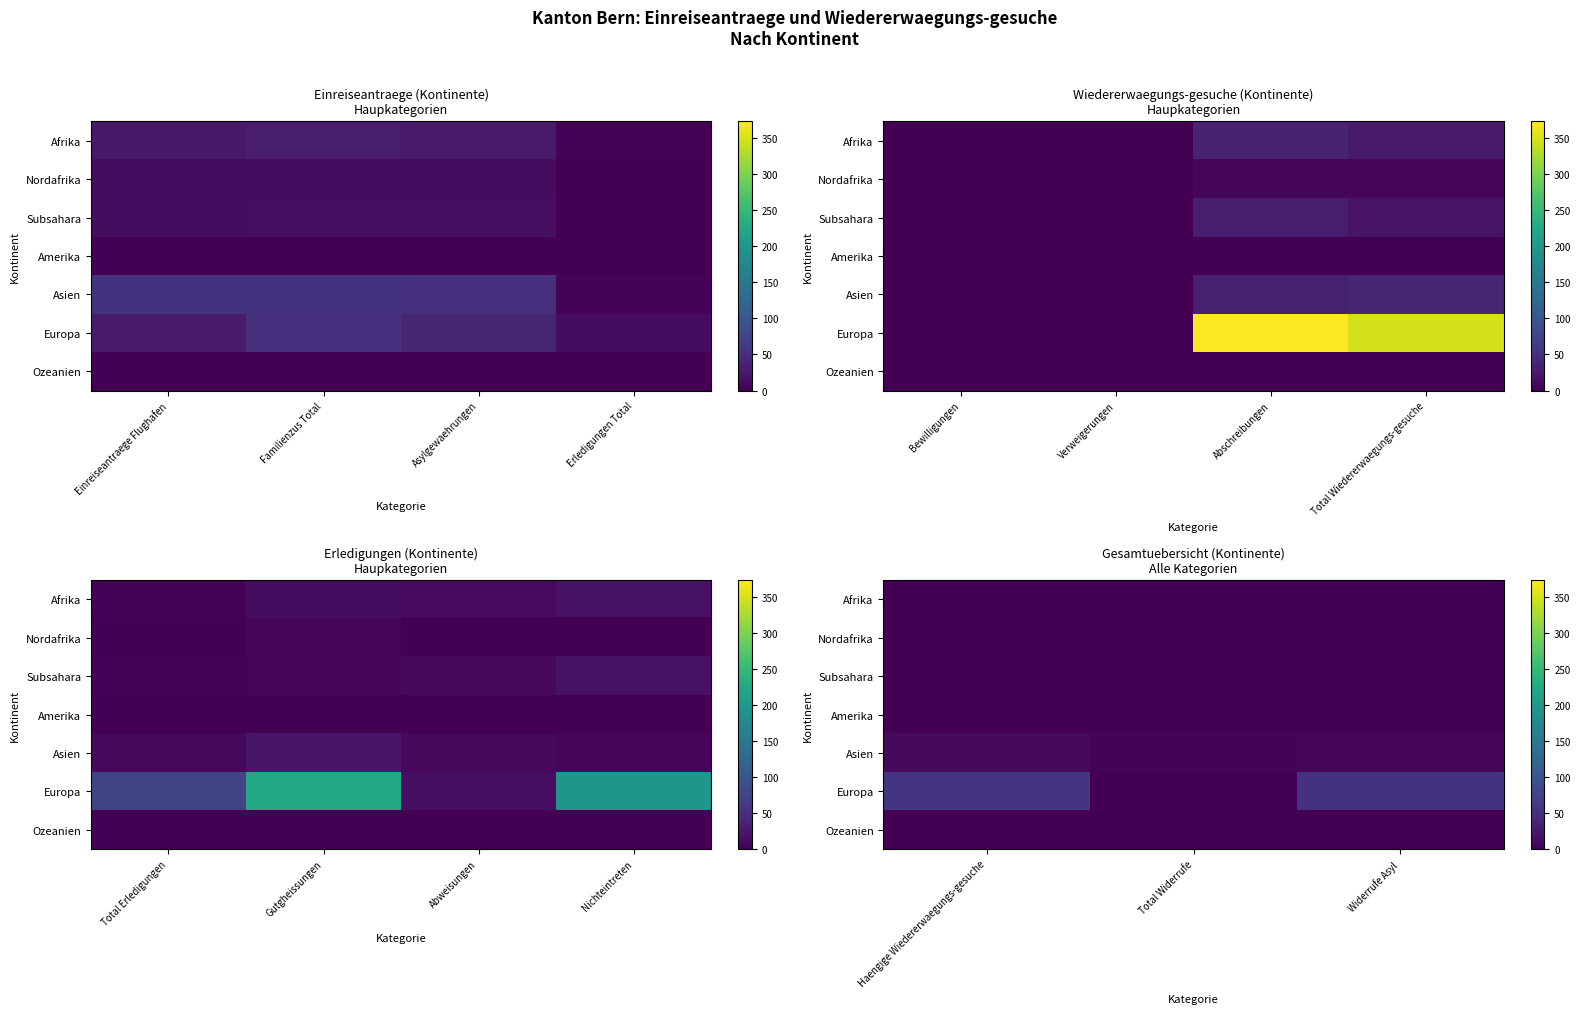

List the labels in order of Nordafrika value, largest first.

Haengige Wiedererwaegungs-gesuche, Total Widerrufe, Widerrufe Asyl